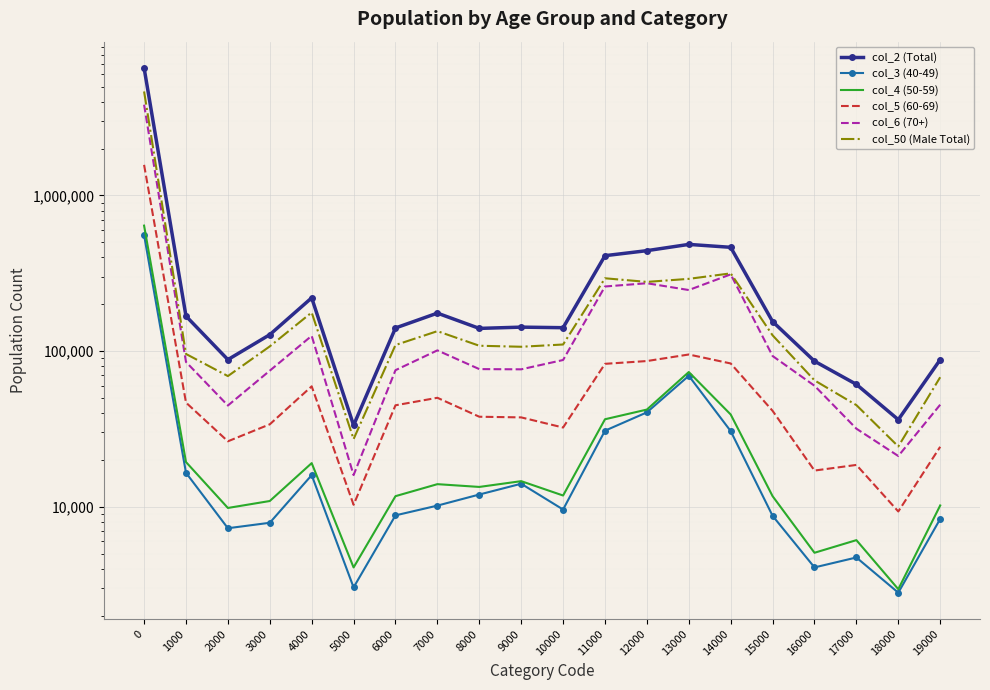

Reading left to right, what are all the values shown in this chart?

col_2 (Total): 0=6593528	1000=167777	2000=88145	3000=127500	4000=219802	5000=33394	6000=140776	7000=175361	8000=139893	9000=142543	10000=141362	11000=410154	12000=441726	13000=484601	14000=464193	15000=154773	16000=86141	17000=61139	18000=36278	19000=88075
col_3 (40-49): 0=556306	1000=16532	2000=7280	3000=7893	4000=15967	5000=3035	6000=8807	7000=10173	8000=11986	9000=14058	10000=9601	11000=30809	12000=40409	13000=69401	14000=30622	15000=8747	16000=4078	17000=4724	18000=2807	19000=8352
col_4 (50-59): 0=639820	1000=19380	2000=9826	3000=10890	4000=19073	5000=4077	6000=11699	7000=13972	8000=13411	9000=14607	10000=11812	11000=36492	12000=42113	13000=73377	14000=39157	15000=11697	16000=5065	17000=6105	18000=2955	19000=10196
col_5 (60-69): 0=1571519	1000=46698	2000=26336	3000=33859	4000=59385	5000=10300	6000=44860	7000=50129	8000=37879	9000=37511	10000=32291	11000=82836	12000=86322	13000=95096	14000=83282	15000=41325	16000=17085	17000=18570	18000=9327	19000=24278
col_6 (70+): 0=3825883	1000=85167	2000=44703	3000=74858	4000=125377	5000=15982	6000=75410	7000=101087	8000=76617	9000=76367	10000=87658	11000=260017	12000=272882	13000=246727	14000=311132	15000=93004	16000=59913	17000=31740	18000=21189	19000=45249
col_50 (Male Total): 0=4653988	1000=95848	2000=69106	3000=107230	4000=177087	5000=27220	6000=109402	7000=134306	8000=108245	9000=106627	10000=110255	11000=293599	12000=278279	13000=291118	14000=315745	15000=126274	16000=64876	17000=44973	18000=24401	19000=67947